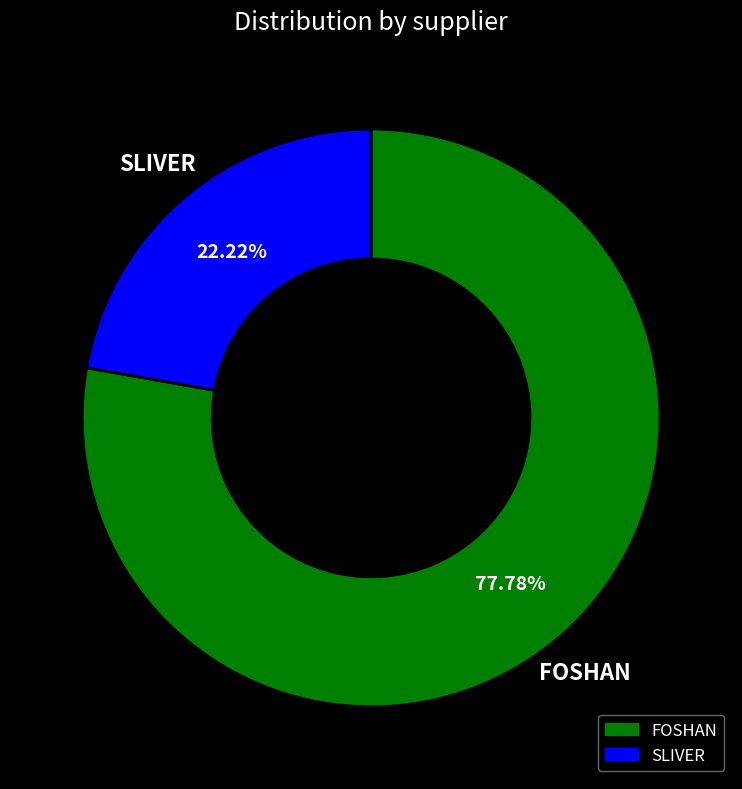

Which slice represents more than half of the pie?

FOSHAN